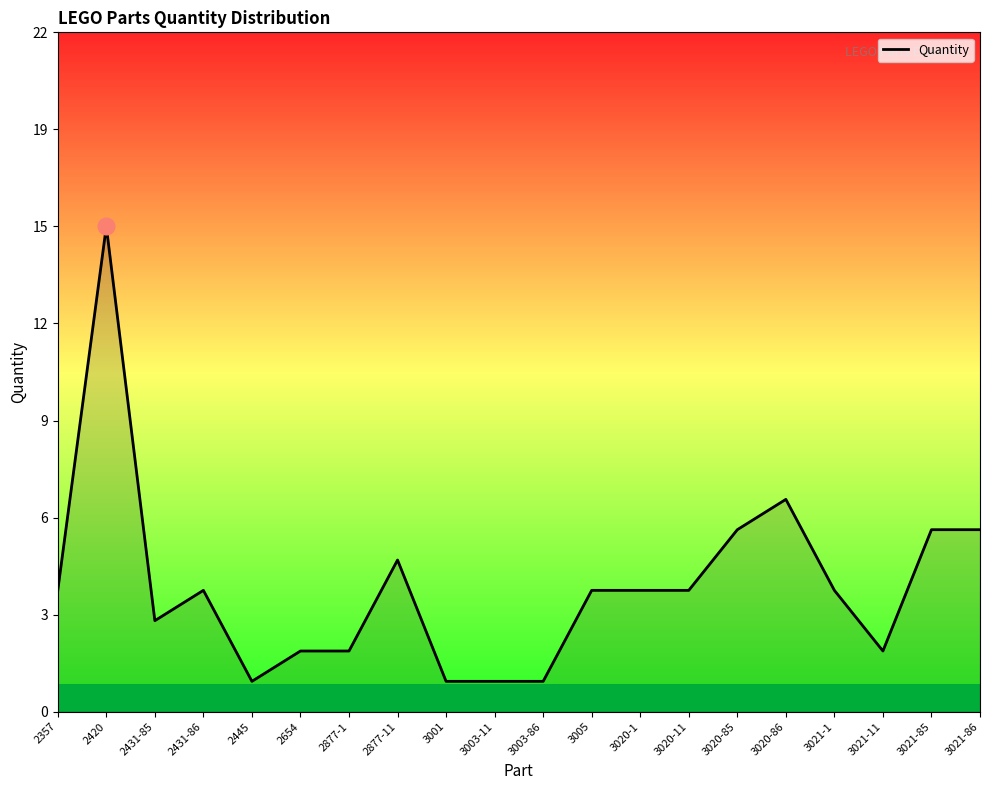

Where does the data first go above 4?

2420